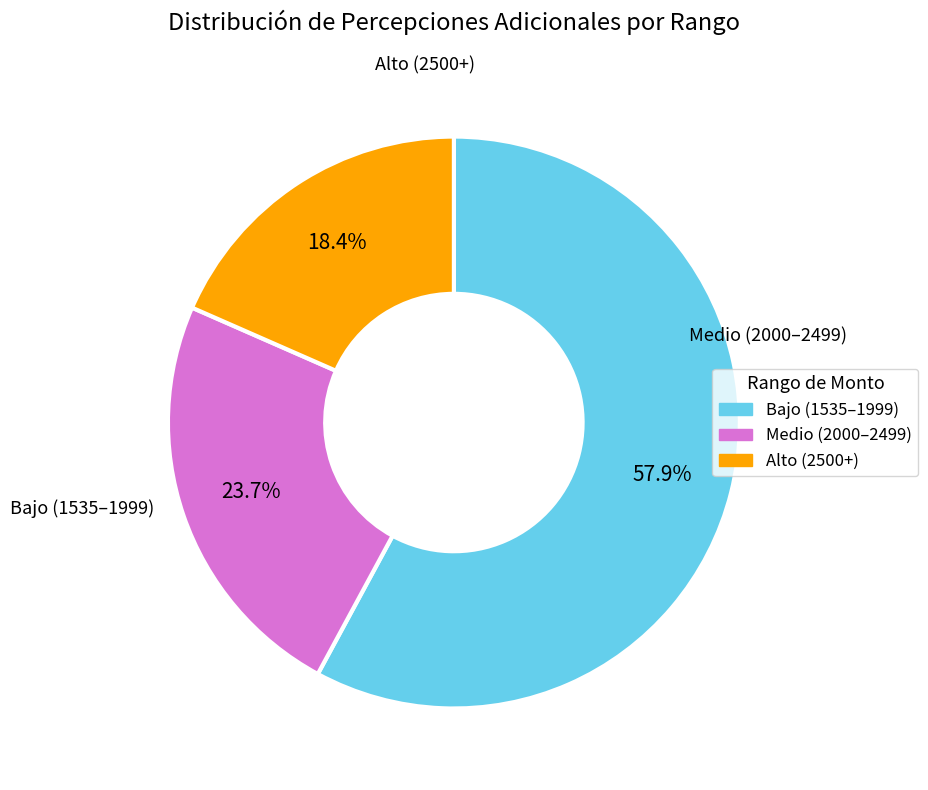

Is there any slice that represents more than half of the pie?

Yes